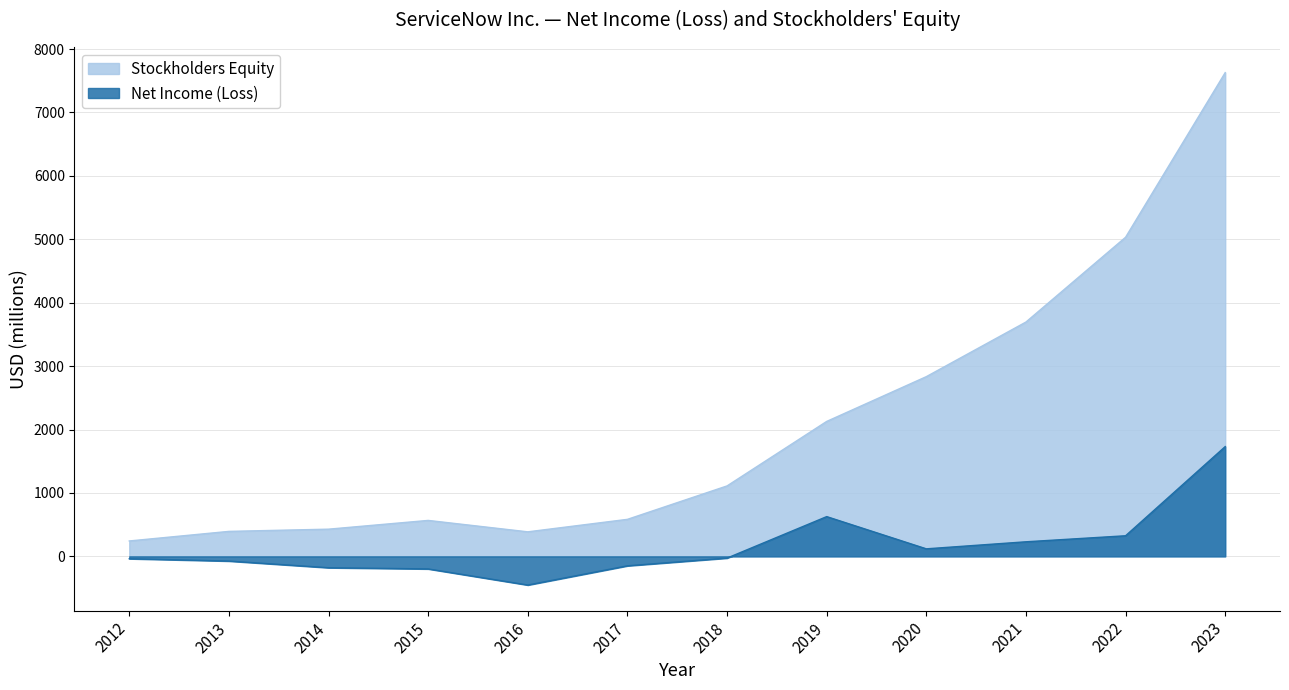

What is the difference between the maximum and second lowest values in the Stockholders Equity series?

7241